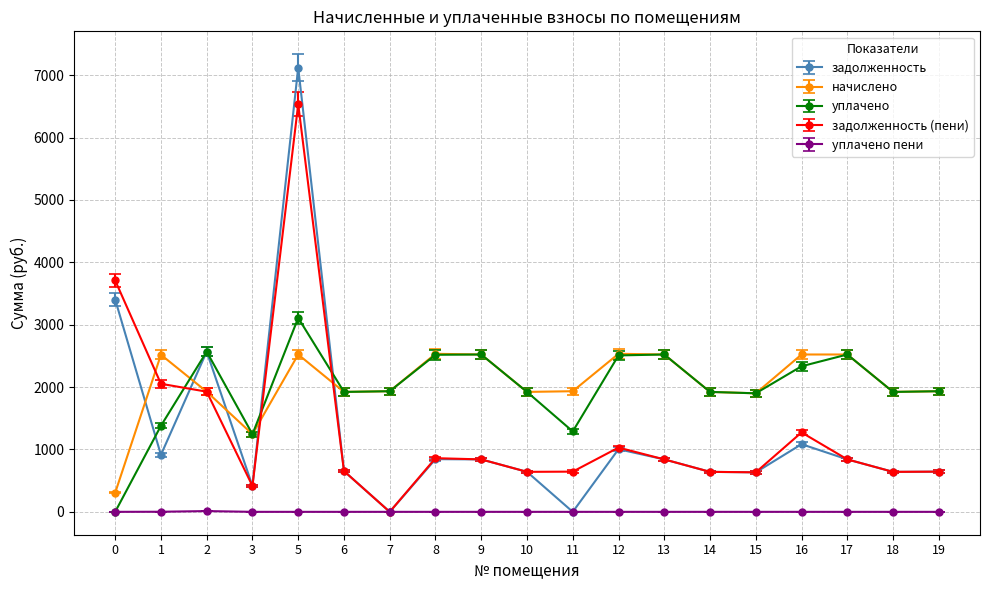

How many values in the задолженность (пени) series exceed 840?

10